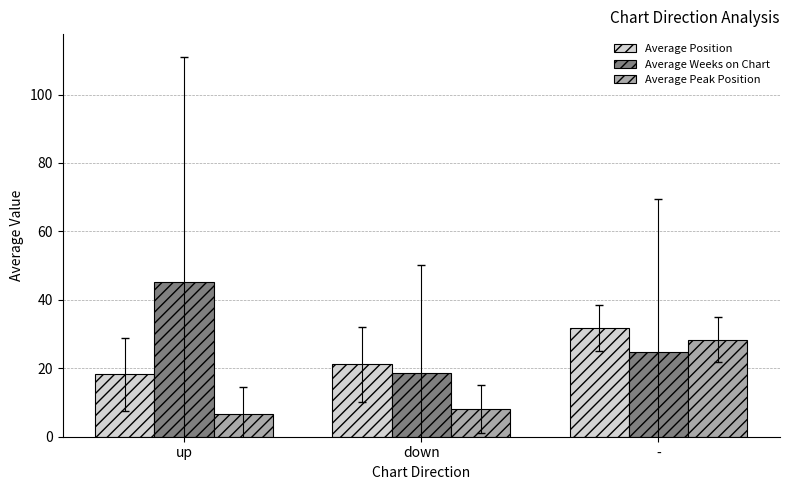

Which series has the widest spread of values?

Average Weeks on Chart